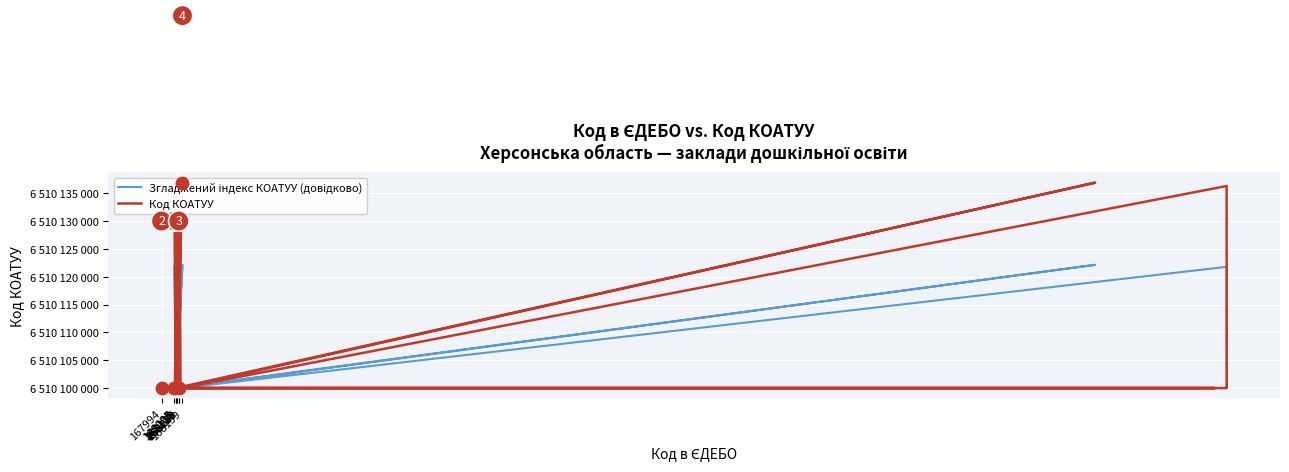

Which series has the largest Y range (max minus min)?

Код КОАТУУ